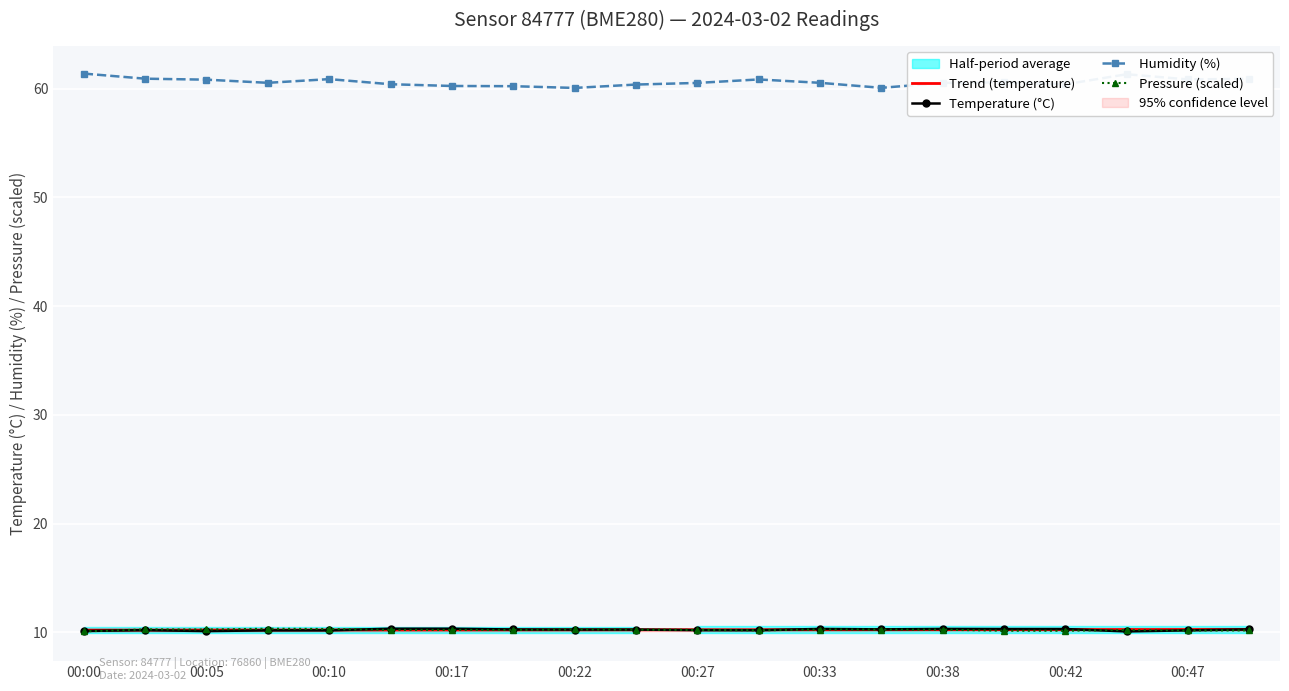

How many lines are shown in the chart?

4